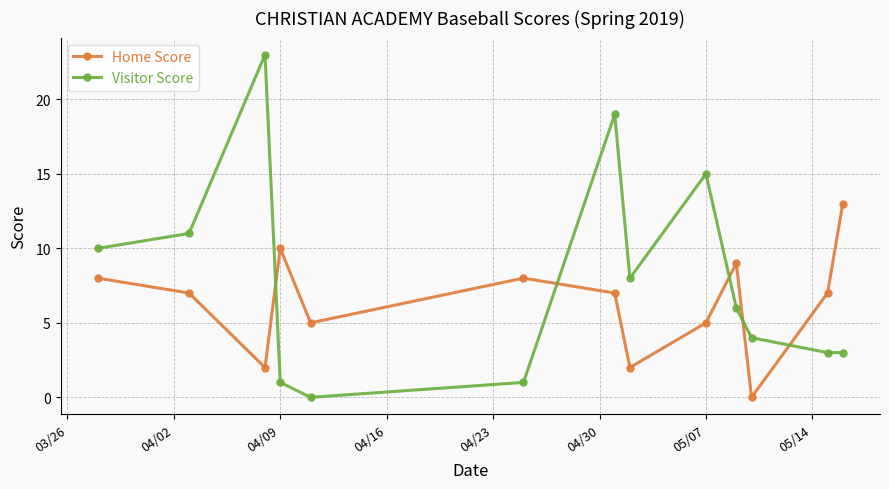

How many data points does each series have?

13